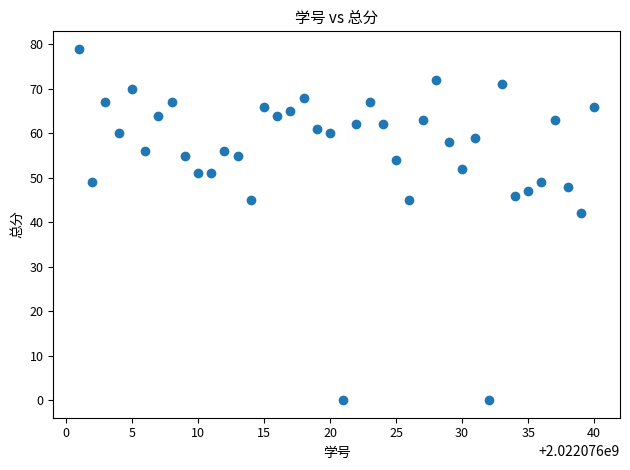

What is the range of Y values (max minus min)?

79